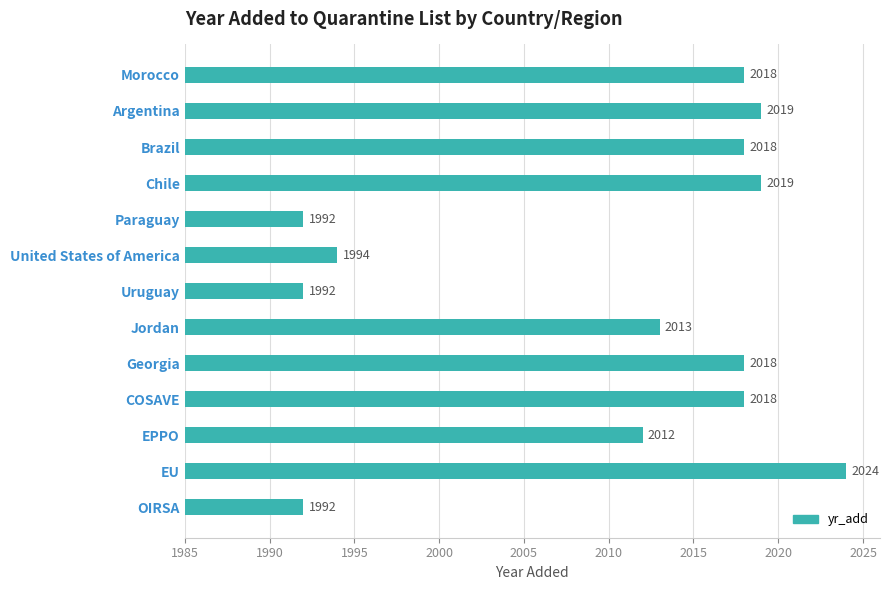

What is the value of the 4th bar from the top?

2019